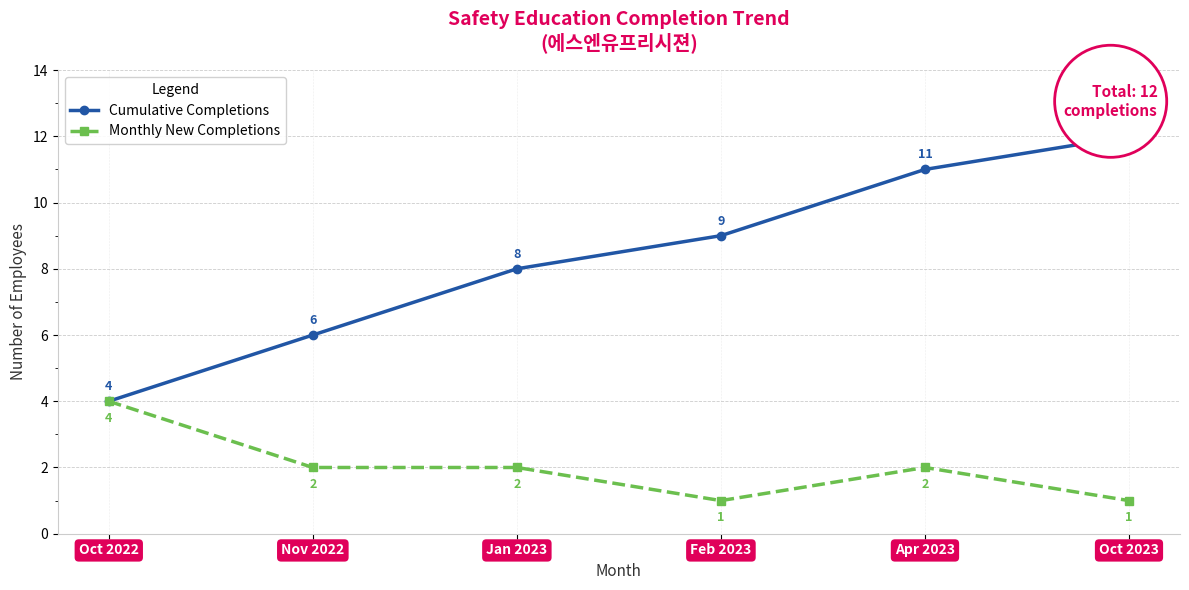

Where does the Monthly New Completions series first go above 2?

Oct 2022